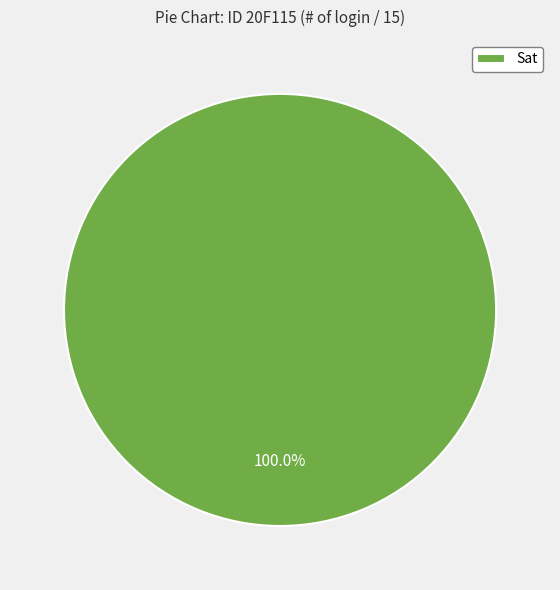

Rank the categories by value from lowest to highest.

Sat